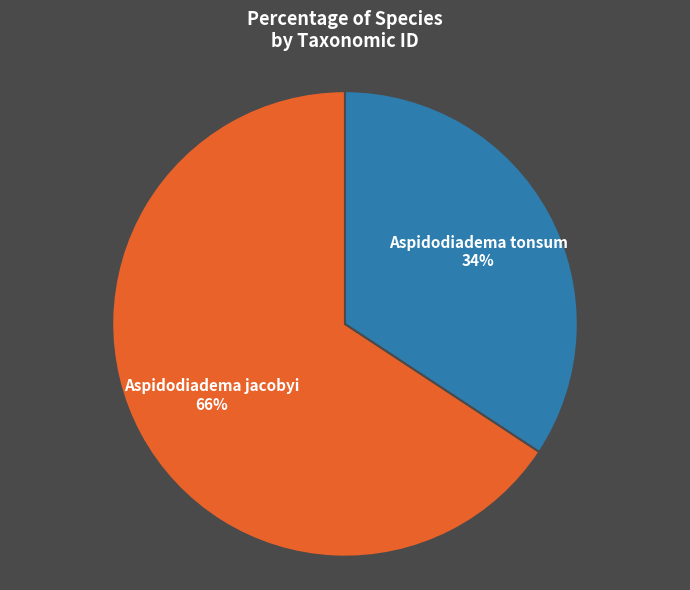

Is there any slice that represents more than half of the pie?

Yes